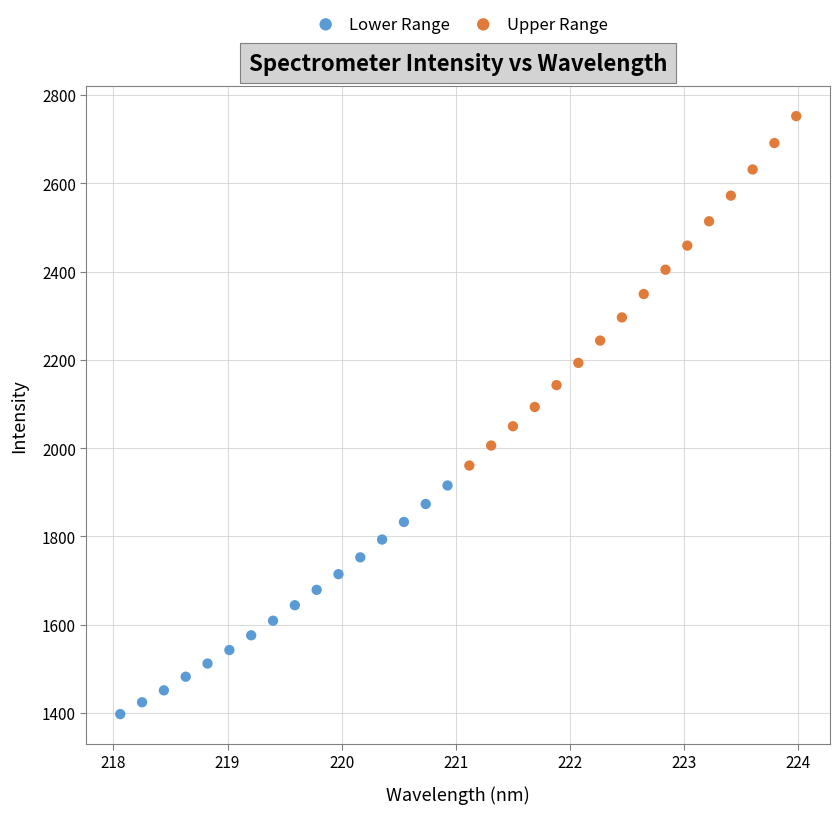

Which series contains the highest Y value?

Upper Range